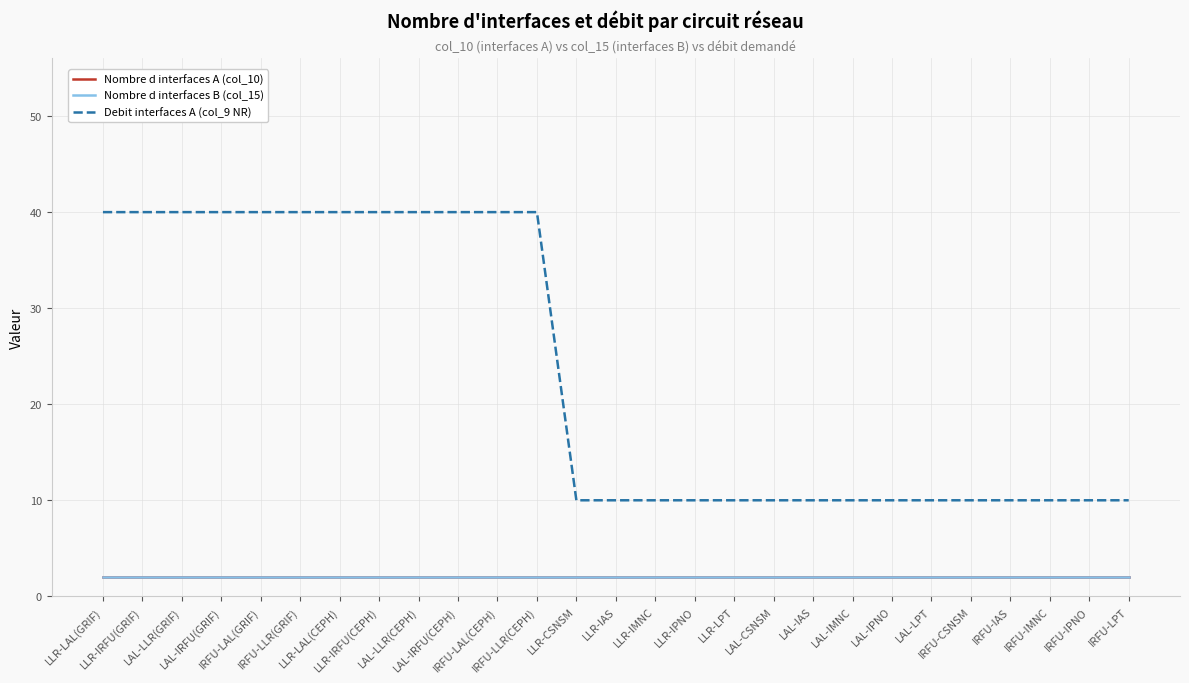

What is the approximate value of Nombre d interfaces B (col_15) at IRFU-CSNSM?

2